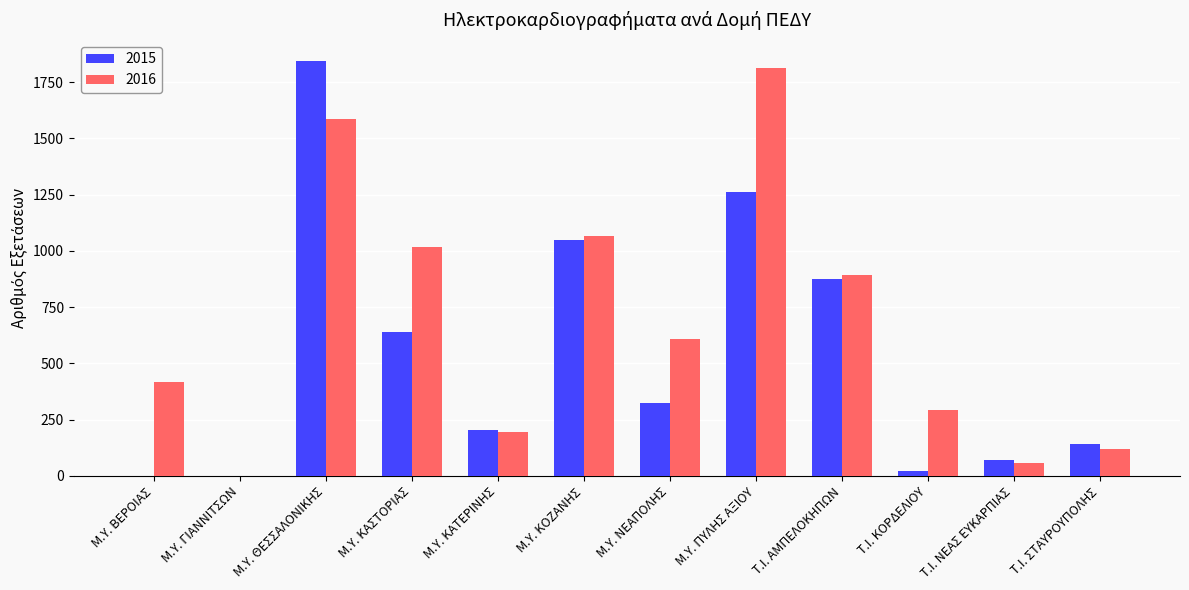

True or false: 2016 has a value of 182 at Τ.Ι. ΚΟΡΔΕΛΙΟΥ.

False